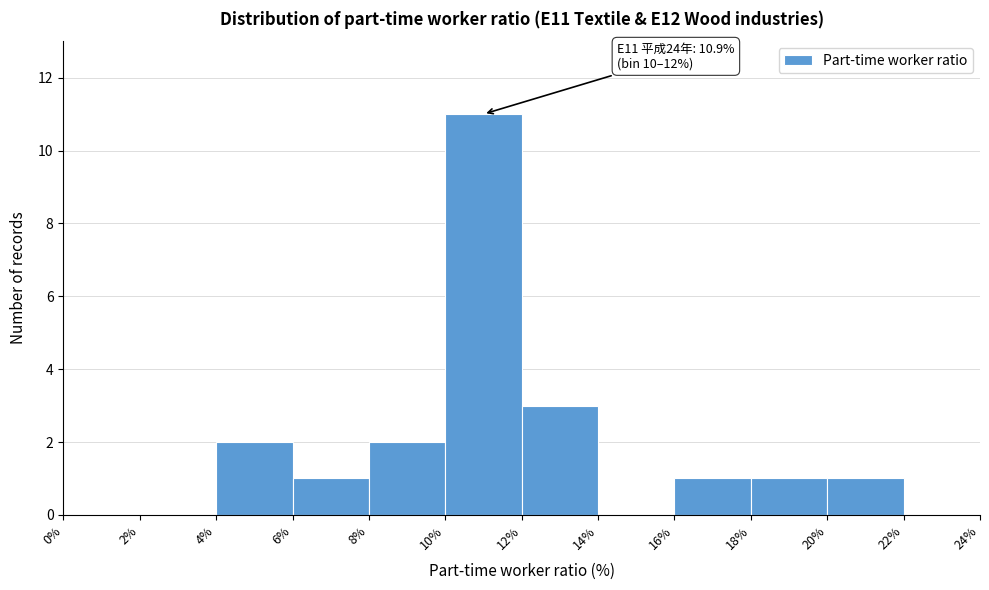

Over which range of the x-axis is the bar tallest?

10% to 12%